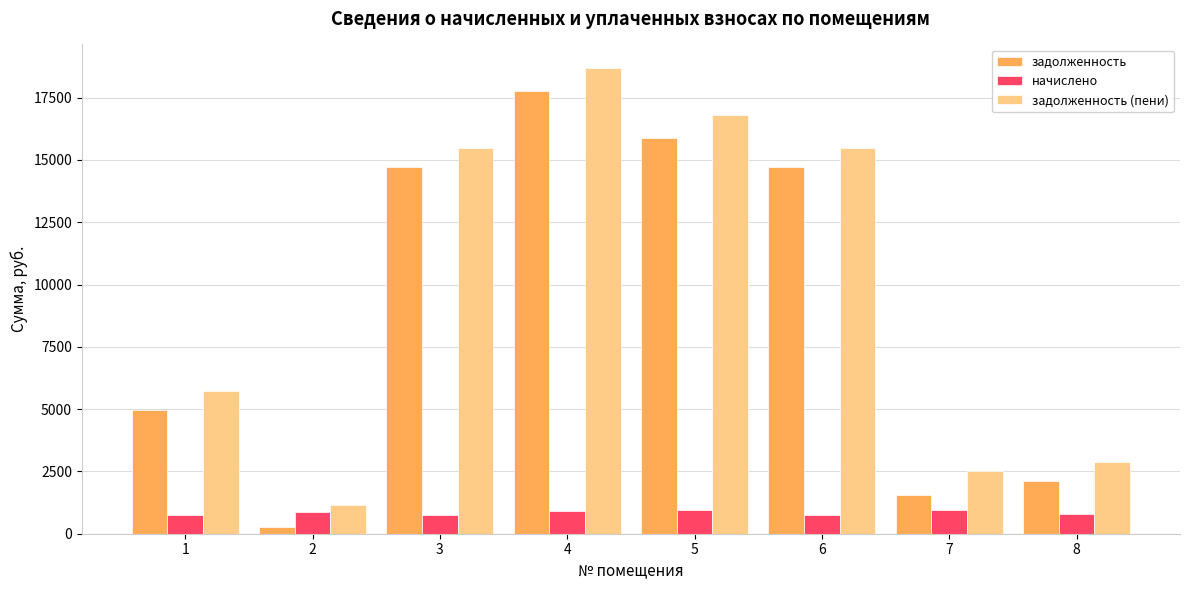

List the series in order of their peak value, highest first.

задолженность (пени), задолженность, начислено